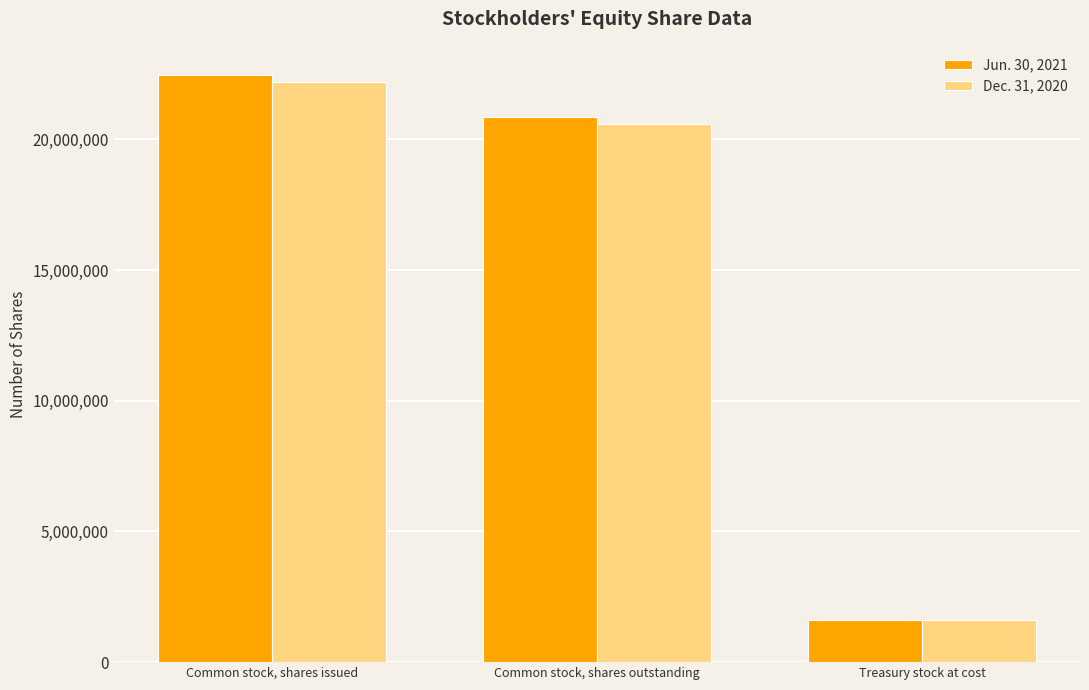

At which label is Jun. 30, 2021 closest to 12029795?

Common stock, shares outstanding